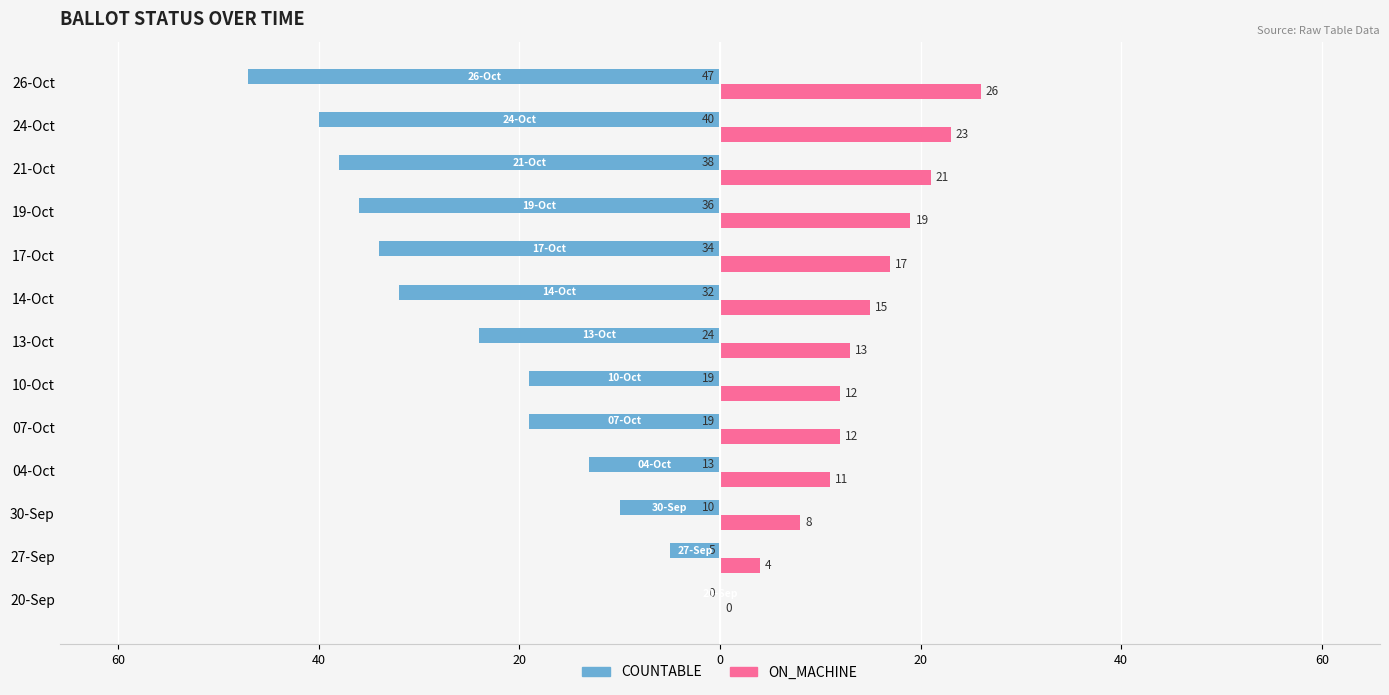

What is the value of the ON_MACHINE bar at the 2nd from the left?

4